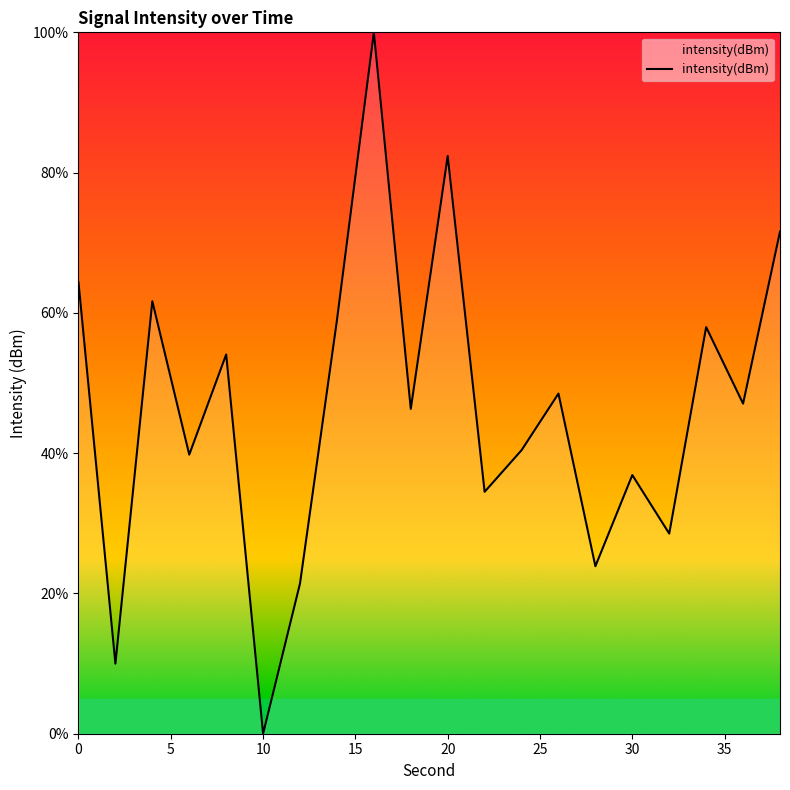

What is the difference between the maximum and minimum values?

100.0